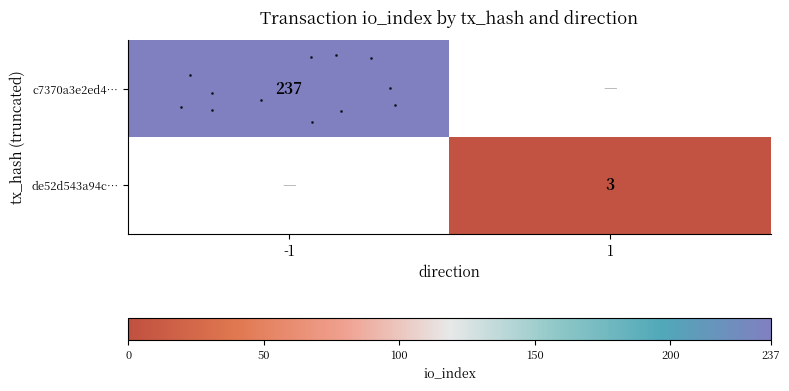

Which series changed the most between direction and io_index?

c7370a3e2ed44c1aeeb1d9ddf4e9696bce0b88e